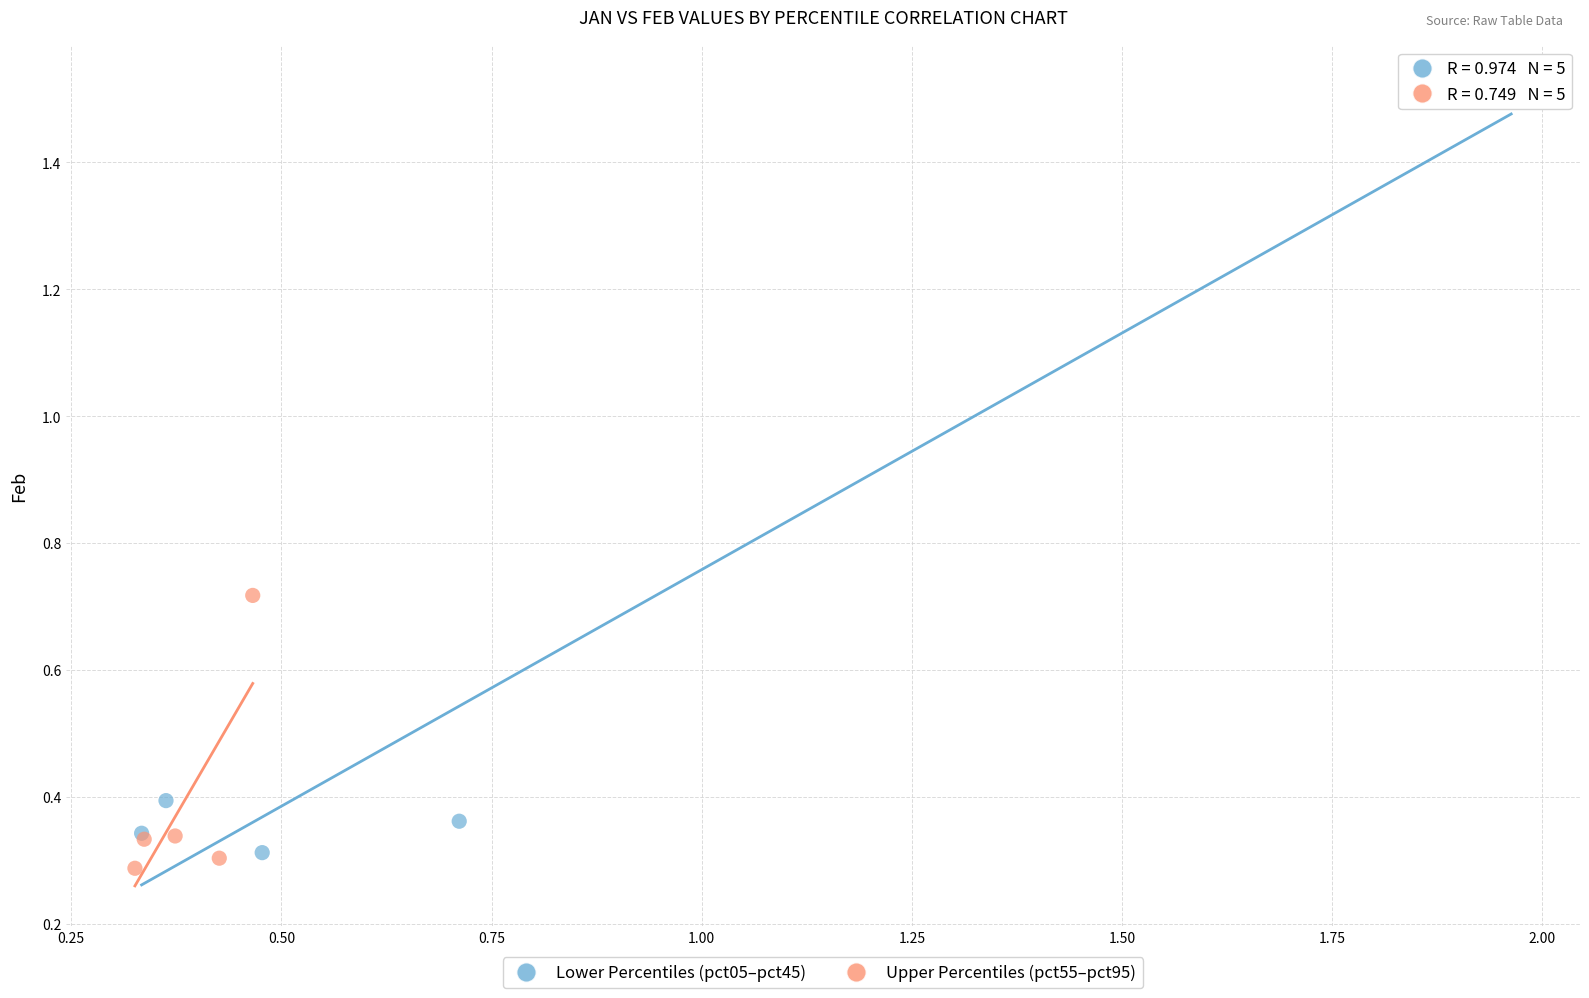

Which series contains the highest Y value?

Lower Percentiles (pct05–pct45)